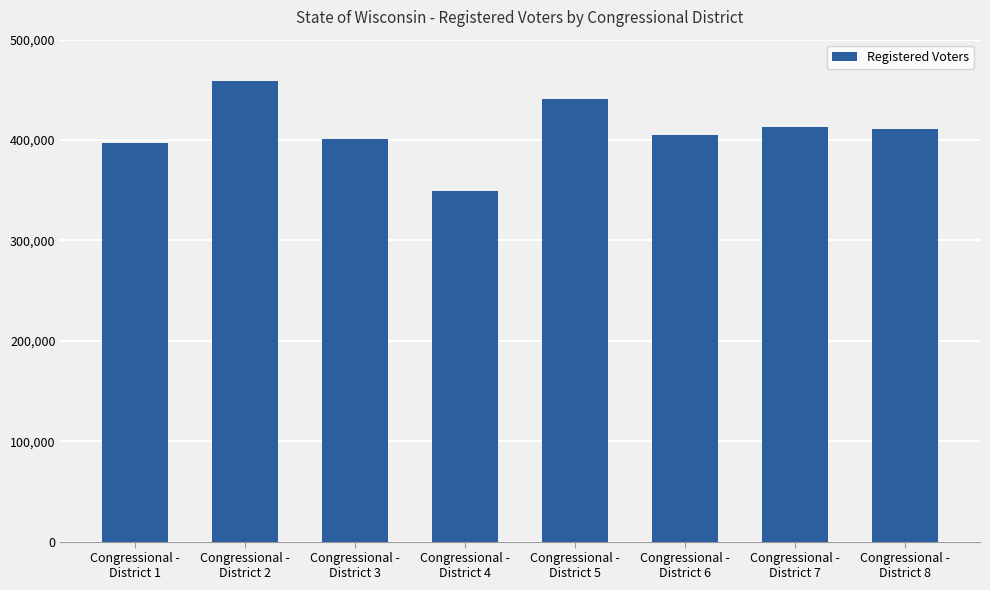

What is the value of the 2nd bar from the left?

458889